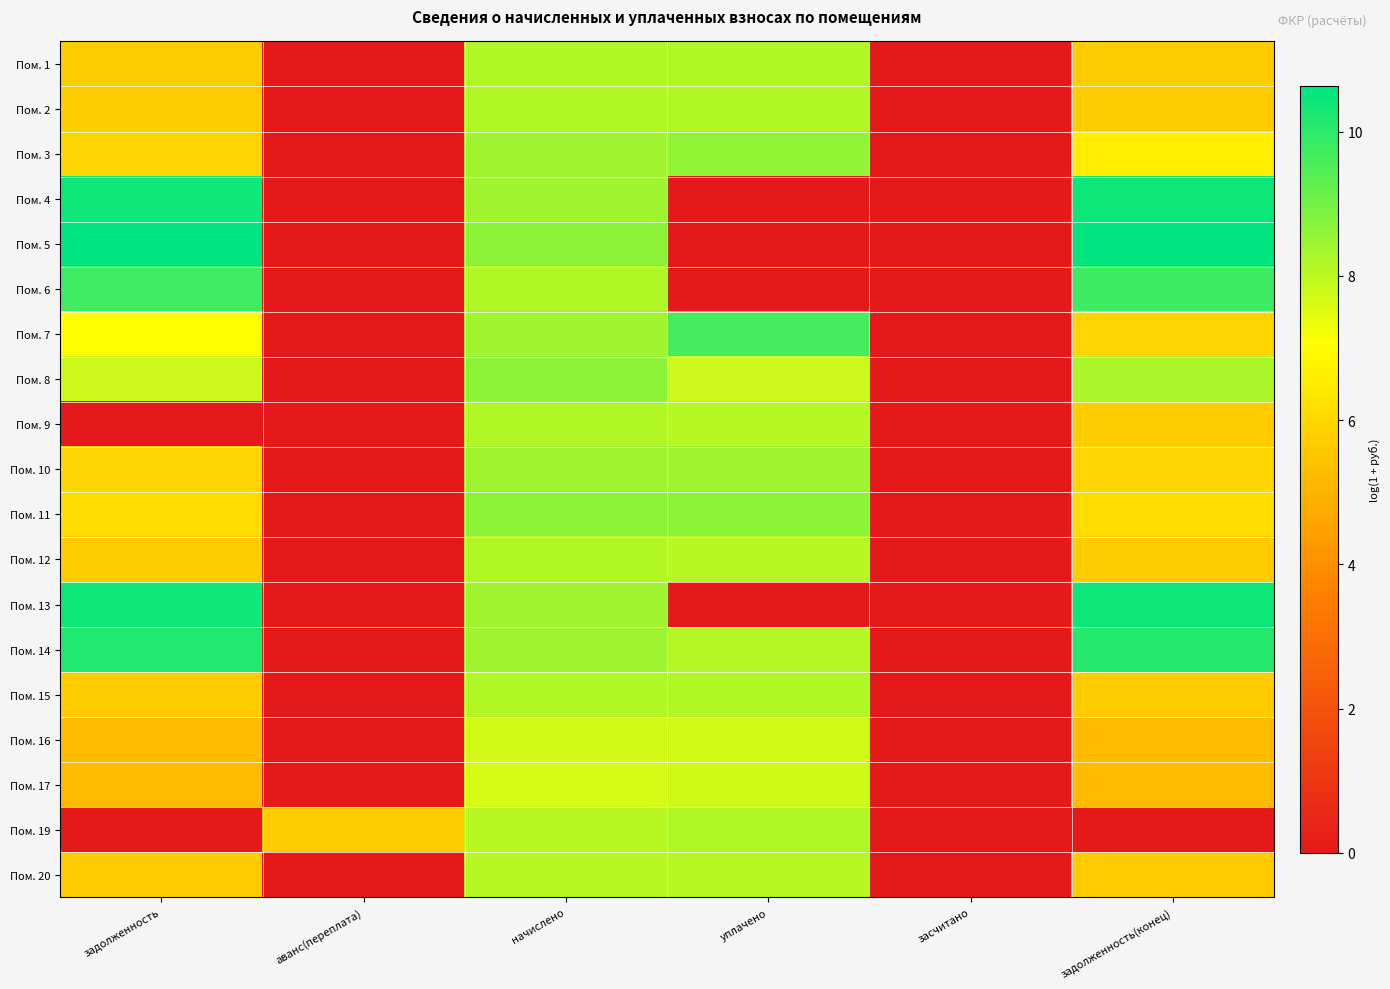

Reading left to right, what are all the values shown in this chart?

Пом. 1: задолженность=5.7	аванс(переплата)=0.0	начислено=8.2	уплачено=8.2	засчитано=0.0	задолженность(конец)=5.7
Пом. 2: задолженность=5.7	аванс(переплата)=0.0	начислено=8.1	уплачено=8.1	засчитано=0.0	задолженность(конец)=5.7
Пом. 3: задолженность=5.9	аванс(переплата)=0.0	начислено=8.4	уплачено=8.6	засчитано=0.0	задолженность(конец)=6.6
Пом. 4: задолженность=10.4	аванс(переплата)=0.0	начислено=8.4	уплачено=0.0	засчитано=0.0	задолженность(конец)=10.4
Пом. 5: задолженность=10.6	аванс(переплата)=0.0	начислено=8.7	уплачено=0.0	засчитано=0.0	задолженность(конец)=10.6
Пом. 6: задолженность=9.7	аванс(переплата)=0.0	начислено=8.1	уплачено=0.0	засчитано=0.0	задолженность(конец)=9.8
Пом. 7: задолженность=7.0	аванс(переплата)=0.0	начислено=8.4	уплачено=9.7	засчитано=0.0	задолженность(конец)=5.9
Пом. 8: задолженность=7.8	аванс(переплата)=0.0	начислено=8.7	уплачено=7.8	засчитано=0.0	задолженность(конец)=8.3
Пом. 9: задолженность=0.0	аванс(переплата)=0.0	начислено=8.1	уплачено=8.1	засчитано=0.0	задолженность(конец)=5.7
Пом. 10: задолженность=5.9	аванс(переплата)=0.0	начислено=8.4	уплачено=8.4	засчитано=0.0	задолженность(конец)=5.9
Пом. 11: задолженность=6.2	аванс(переплата)=0.0	начислено=8.7	уплачено=8.7	засчитано=0.0	задолженность(конец)=6.2
Пом. 12: задолженность=5.7	аванс(переплата)=0.0	начислено=8.1	уплачено=8.1	засчитано=0.0	задолженность(конец)=5.7
Пом. 13: задолженность=10.4	аванс(переплата)=0.0	начислено=8.4	уплачено=0.0	засчитано=0.0	задолженность(конец)=10.4
Пом. 14: задолженность=10.2	аванс(переплата)=0.0	начислено=8.4	уплачено=8.1	засчитано=0.0	задолженность(конец)=10.1
Пом. 15: задолженность=5.7	аванс(переплата)=0.0	начислено=8.1	уплачено=8.1	засчитано=0.0	задолженность(конец)=5.7
Пом. 16: задолженность=5.2	аванс(переплата)=0.0	начислено=7.7	уплачено=7.7	засчитано=0.0	задолженность(конец)=5.2
Пом. 17: задолженность=5.2	аванс(переплата)=0.0	начислено=7.7	уплачено=7.8	засчитано=0.0	задолженность(конец)=5.2
Пом. 19: задолженность=0.0	аванс(переплата)=5.7	начислено=8.1	уплачено=8.2	засчитано=0.0	задолженность(конец)=0.0
Пом. 20: задолженность=5.6	аванс(переплата)=0.0	начислено=8.1	уплачено=8.1	засчитано=0.0	задолженность(конец)=5.6